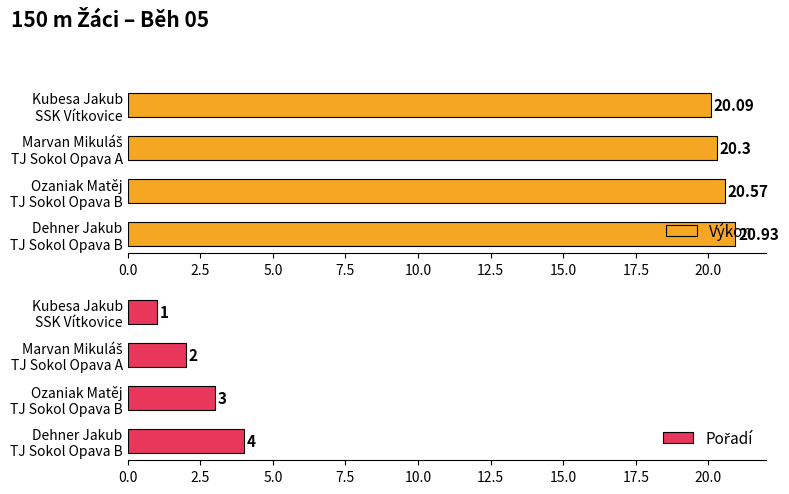

What is the smallest value displayed?

1.0